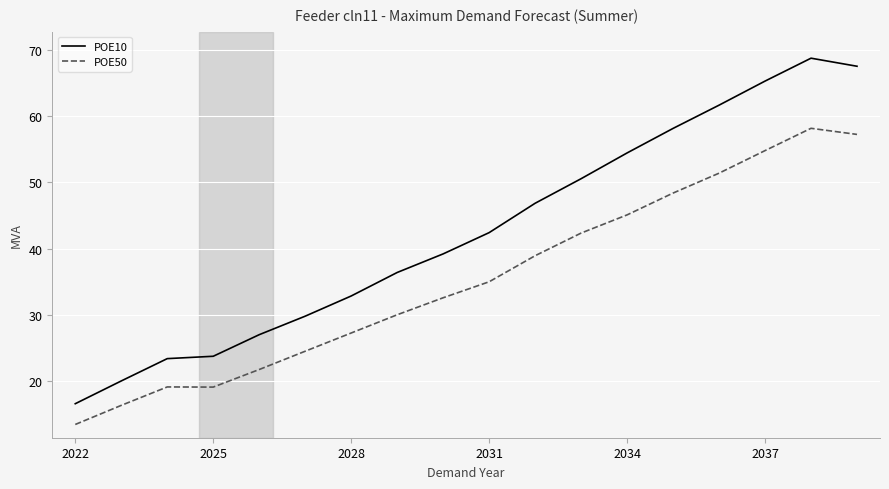

Rank the series by their average value, from highest to lowest.

POE10, POE50